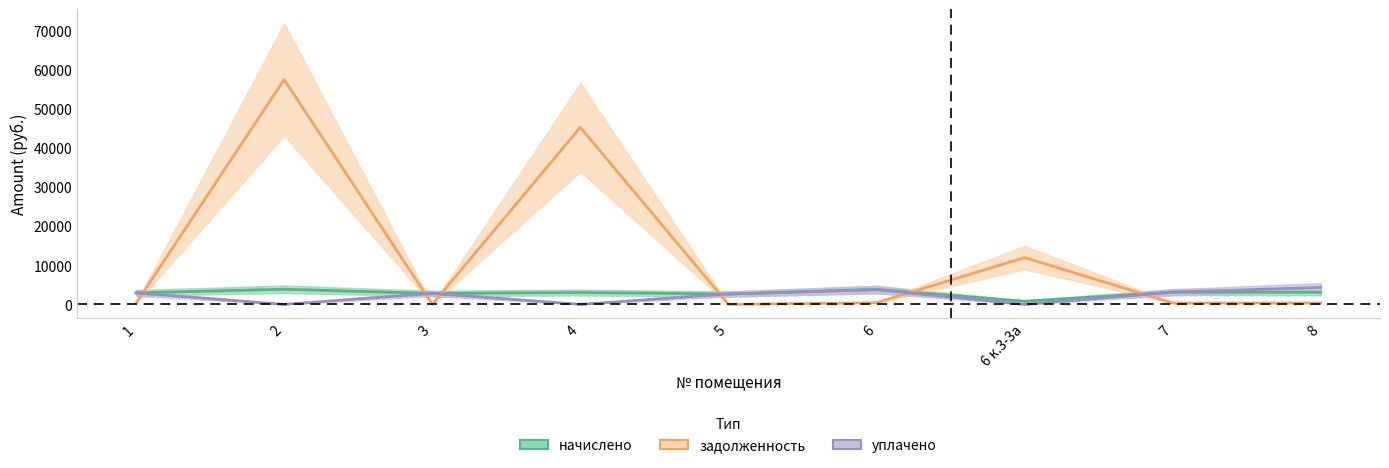

How many times do начислено and уплачено cross each other?

1